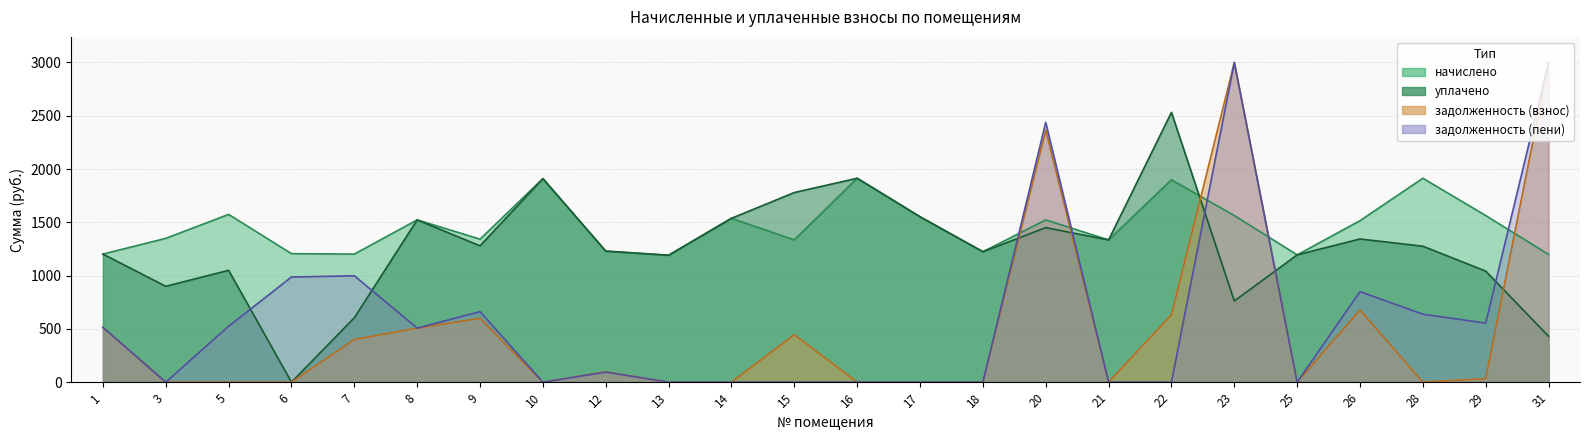

Is the value of начислено at 29 greater than the value of уплачено at 15?

No